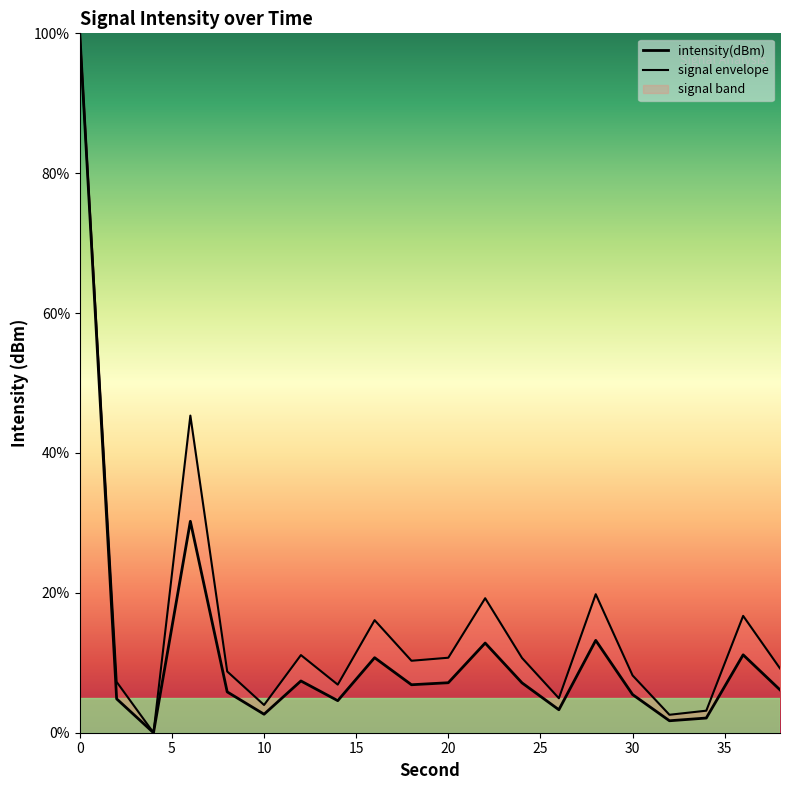

True or false: the data shows 2.1 at 34.

True